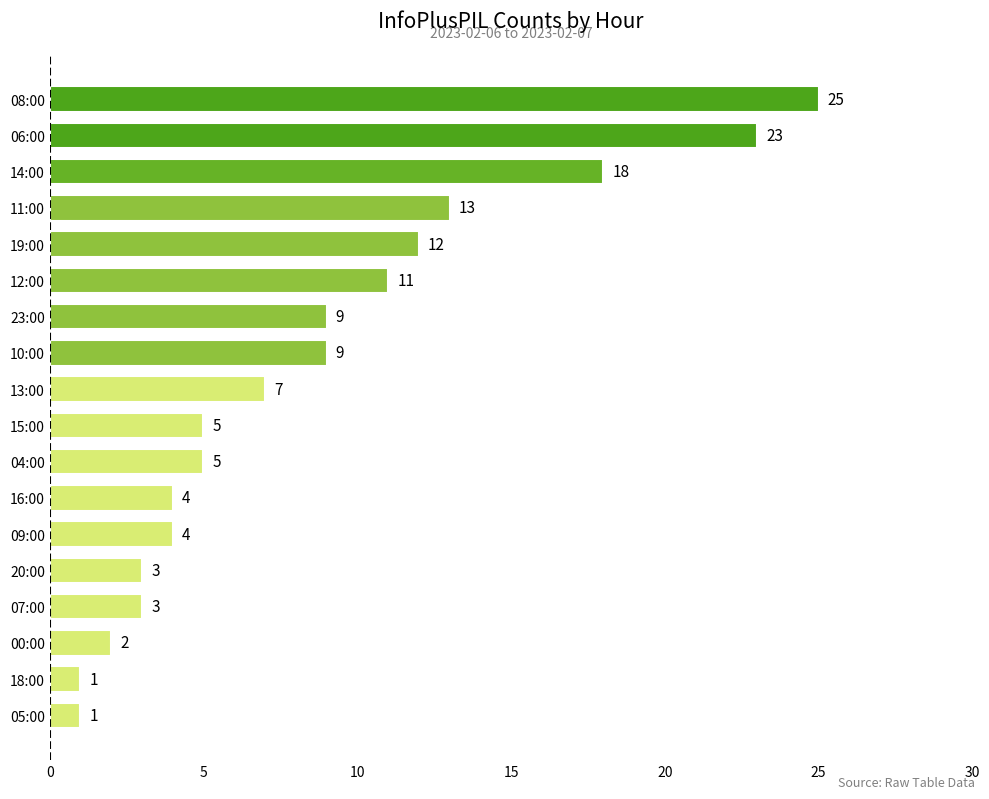

What is the sum of all values?

155